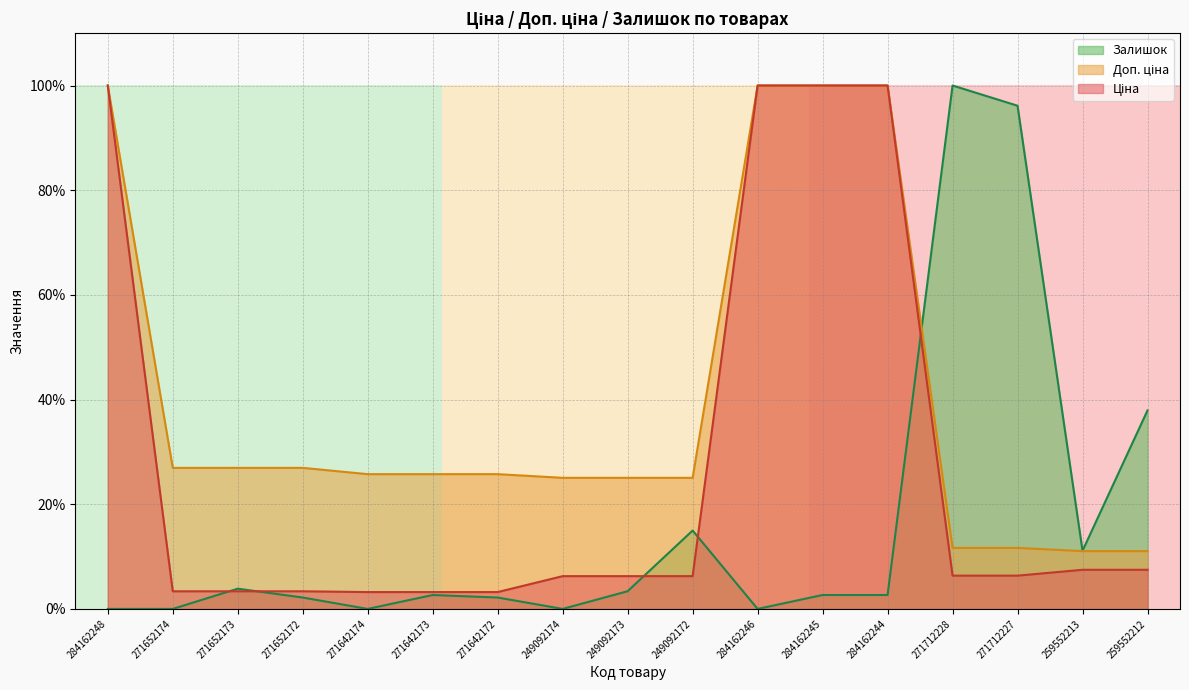

Which category has the lowest value across all series?

284162248